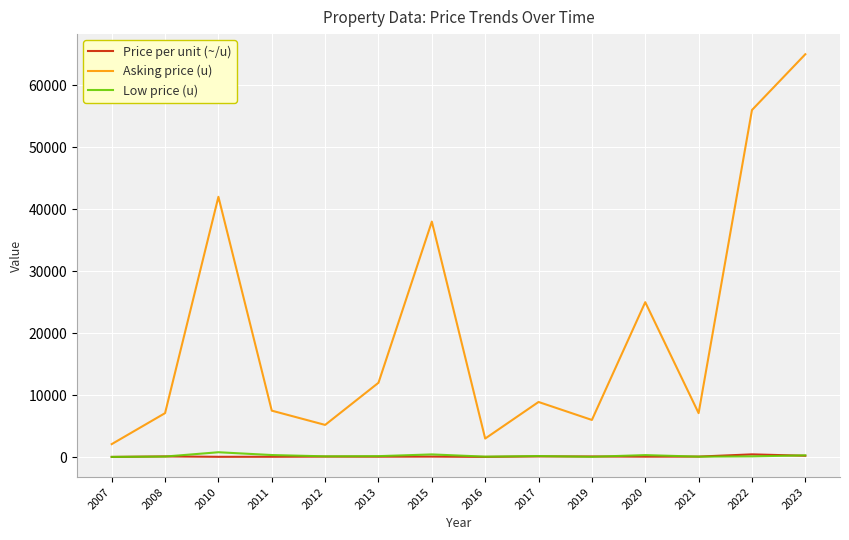

In Price per unit (~/u), how many points are higher than both neighbors (excluding endpoints)?

5